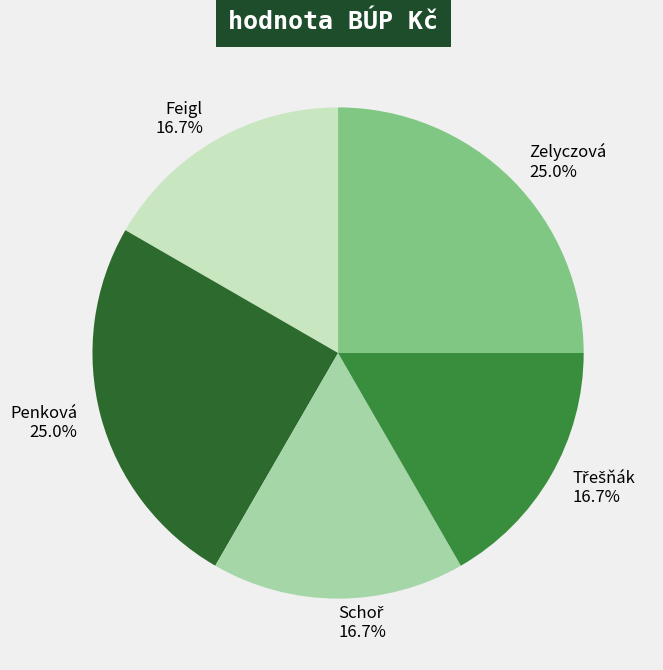

Is there any slice that represents more than half of the pie?

No